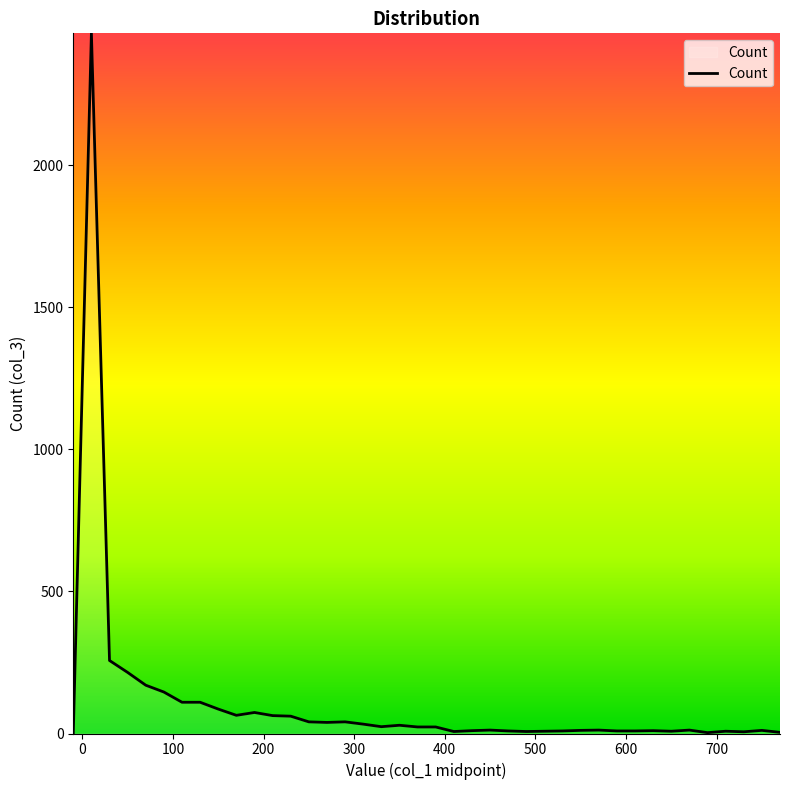

What is the difference between the maximum and minimum values?

2465